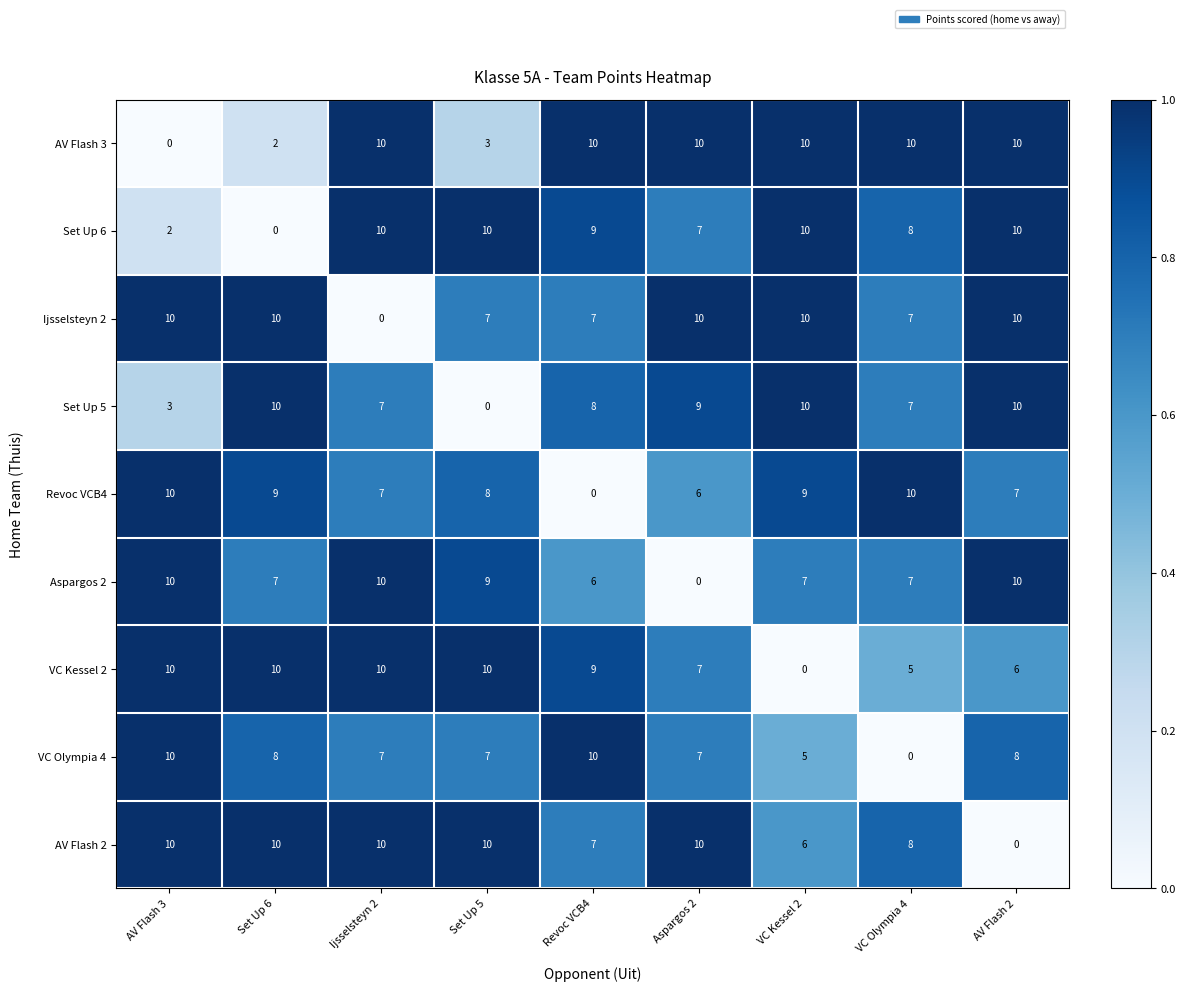

What is the total value across all series at VC Kessel 2?

67